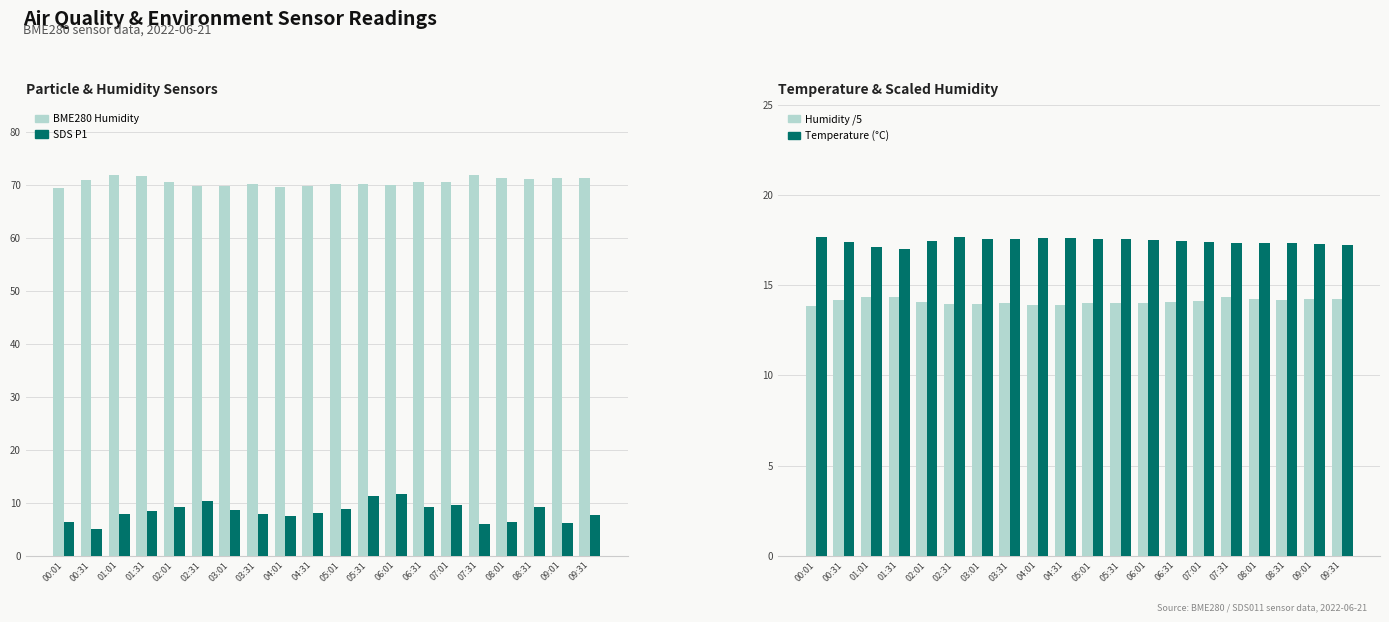

What is the difference between the highest and lowest values at 03:01?

61.0